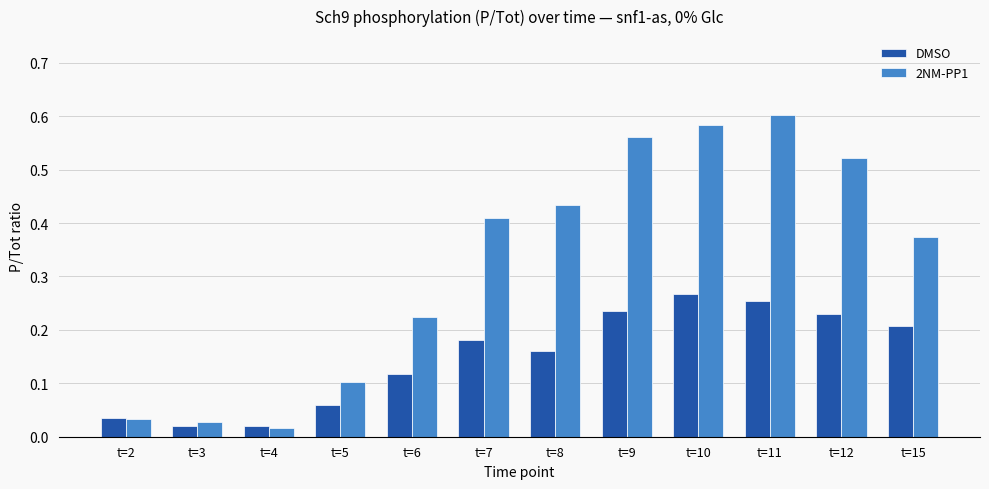

Which series has the largest range (max minus min)?

2NM-PP1